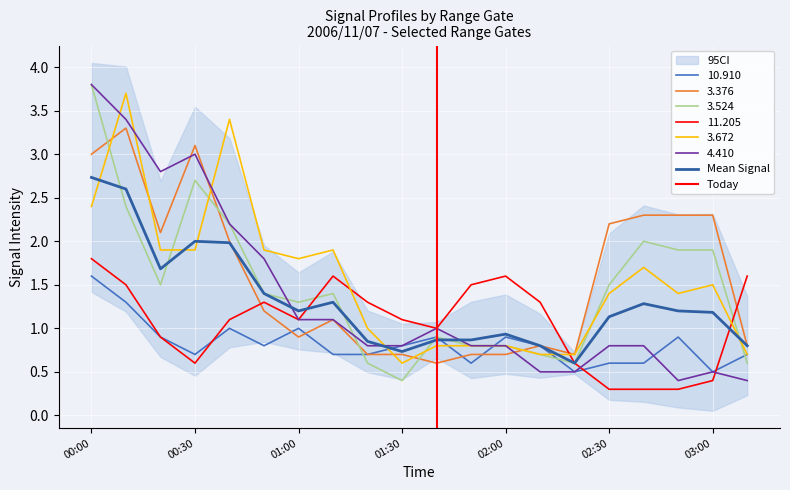

Where is 4.410 nearest to the value 2?

00:50